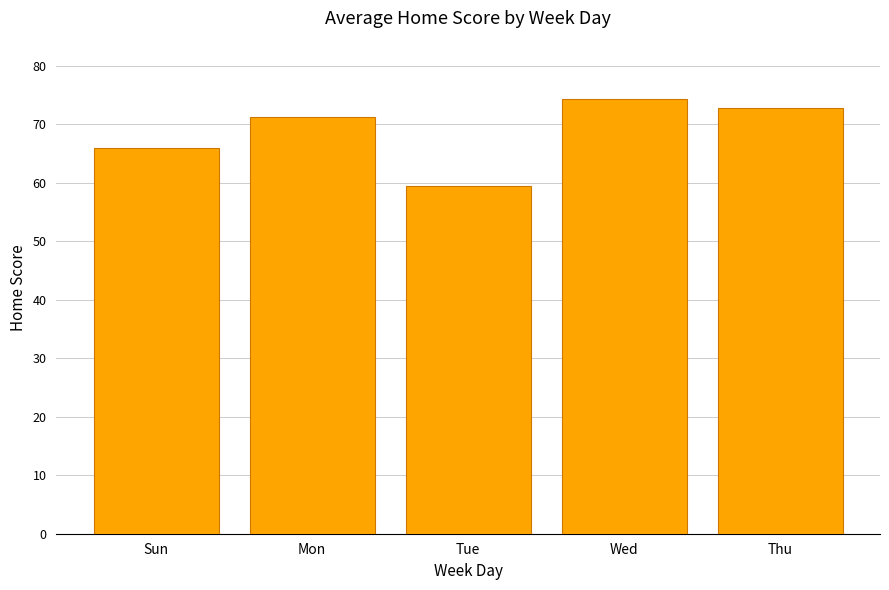

Count the number of values greater than 71.

3